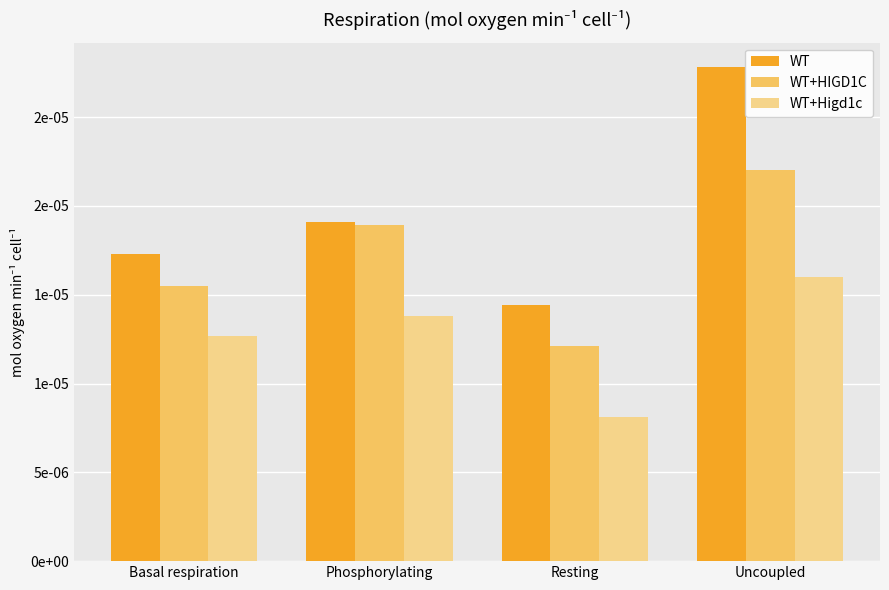

Reading left to right, what are all the values shown in this chart?

WT: Basal respiration=0.0	Phosphorylating=0.0	Resting=0.0	Uncoupled=0.0
WT+HIGD1C: Basal respiration=0.0	Phosphorylating=0.0	Resting=0.0	Uncoupled=0.0
WT+Higd1c: Basal respiration=0.0	Phosphorylating=0.0	Resting=0.0	Uncoupled=0.0